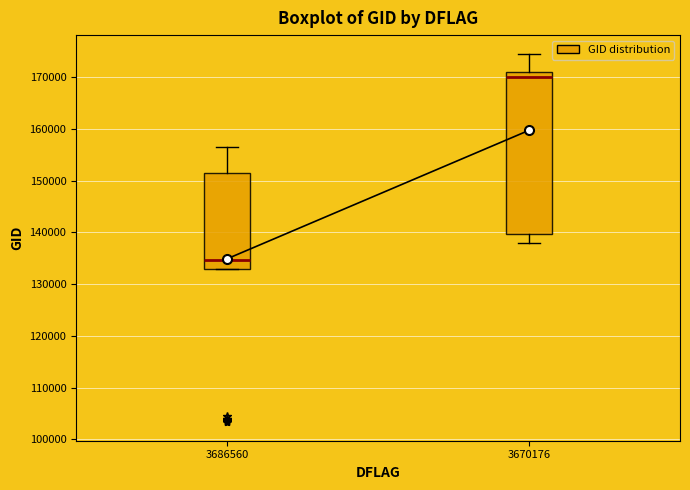

Reading left to right, transcribe this box plot: for each box, give where its median line is, the range the box spans, and where its two whiskers end, as read against the y-axis. The values are not printed on the chart, so give them approximately, as read against the axis.

3686560: median 135000, box 133000 to 151000, whiskers 133000 to 156000
3670176: median 170000, box 140000 to 171000, whiskers 138000 to 175000